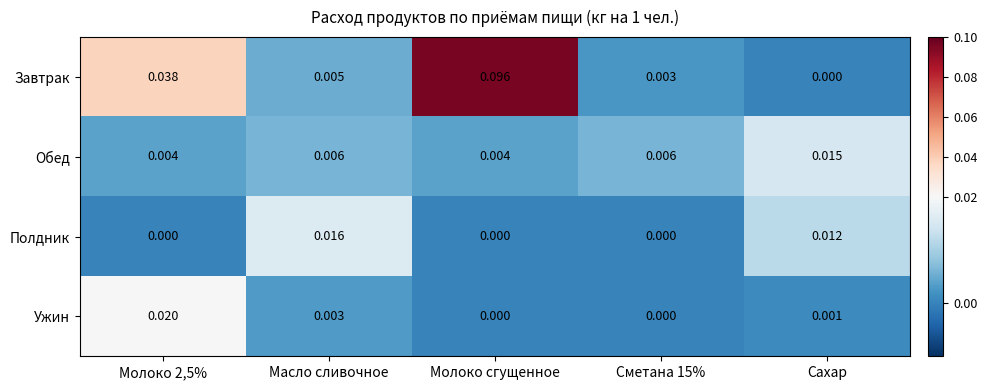

Which series has the widest spread of values?

Завтрак